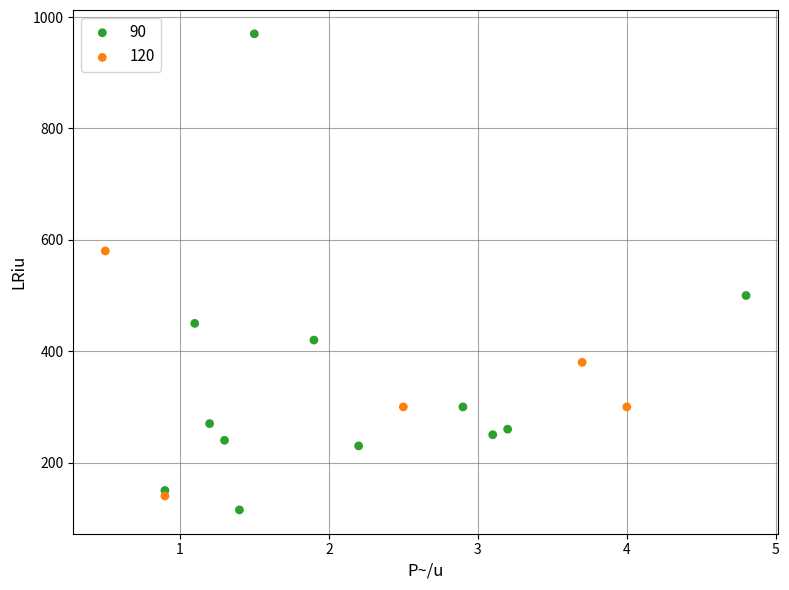

Which series contains the highest Y value?

90